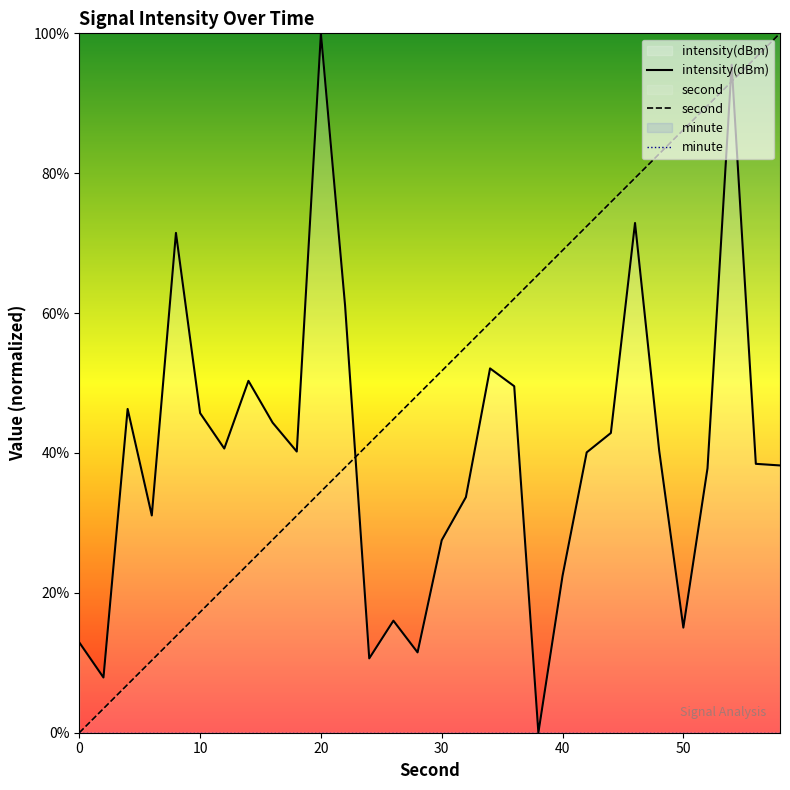

What is the spread (max minus min) of values at 20?

100.0